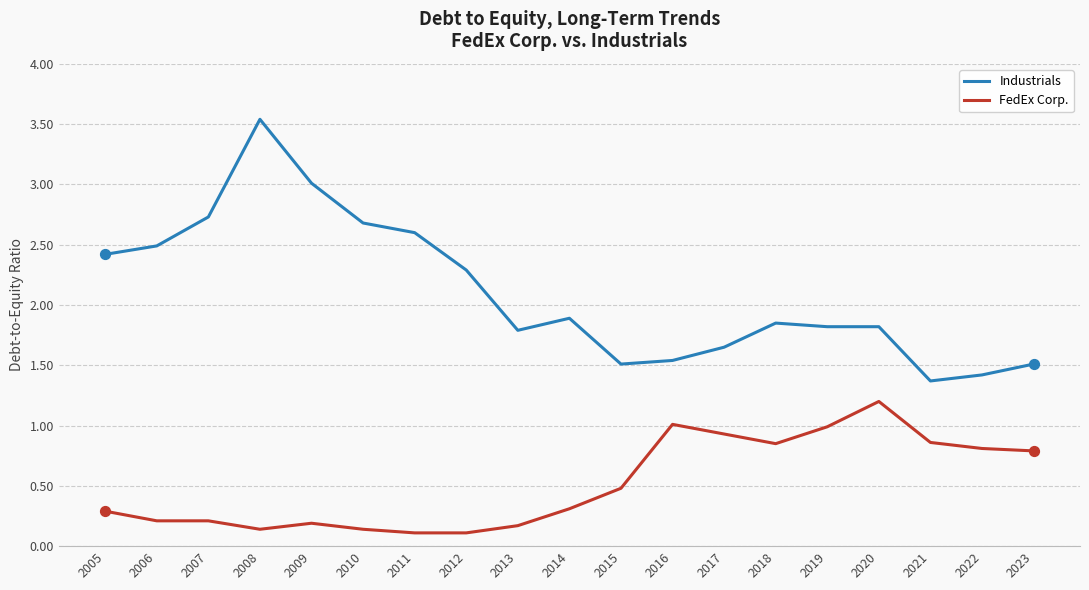

At which category is the sum across all series the highest?

2008